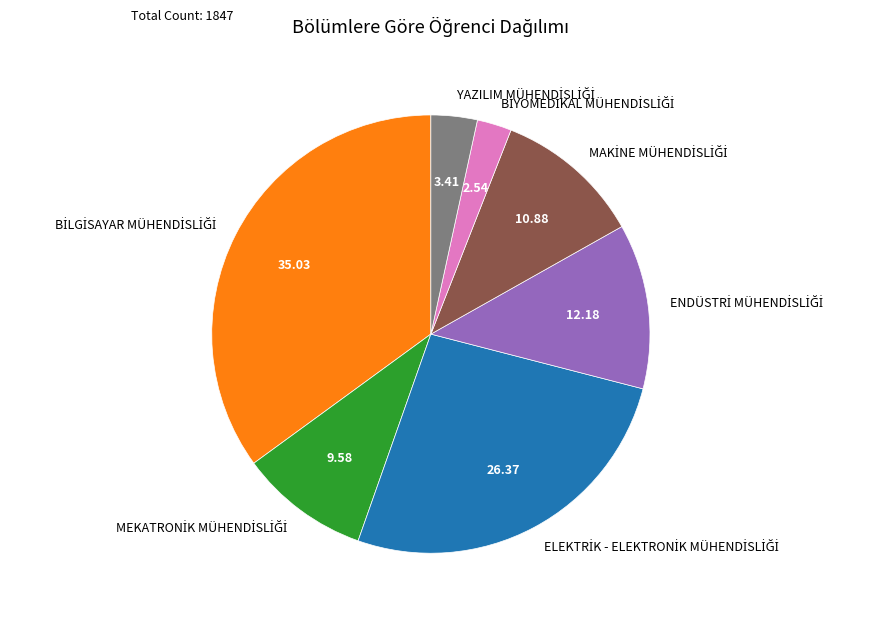

Is there any slice that represents more than half of the pie?

No